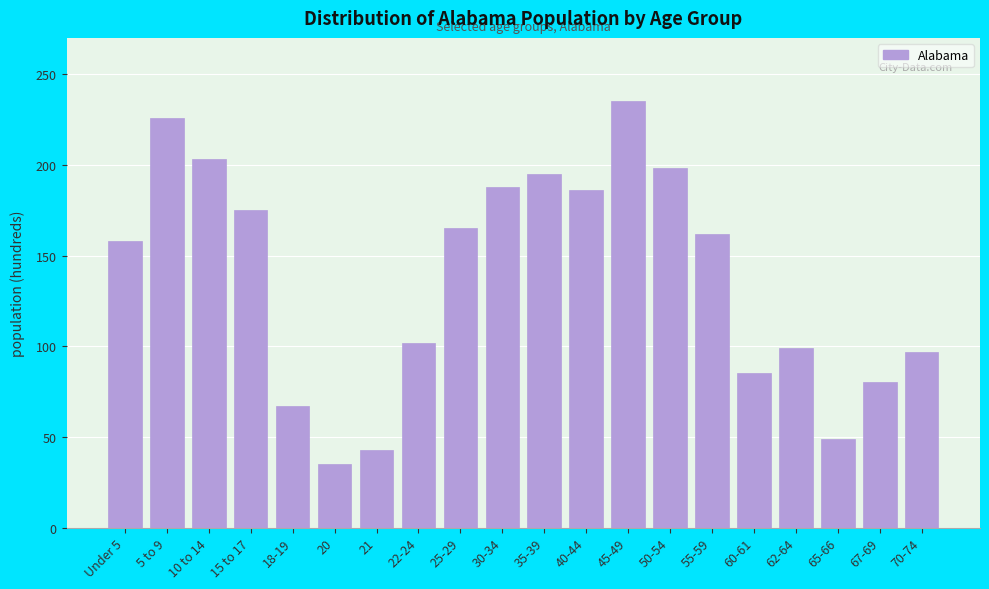

Reading right to left, transcribe all the data shown in this chart.

70-74=97	67-69=80	65-66=49	62-64=99	60-61=85	55-59=162	50-54=198	45-49=235	40-44=186	35-39=195	30-34=188	25-29=165	22-24=102	21=43	20=35	18-19=67	15 to 17=175	10 to 14=203	5 to 9=226	Under 5=158